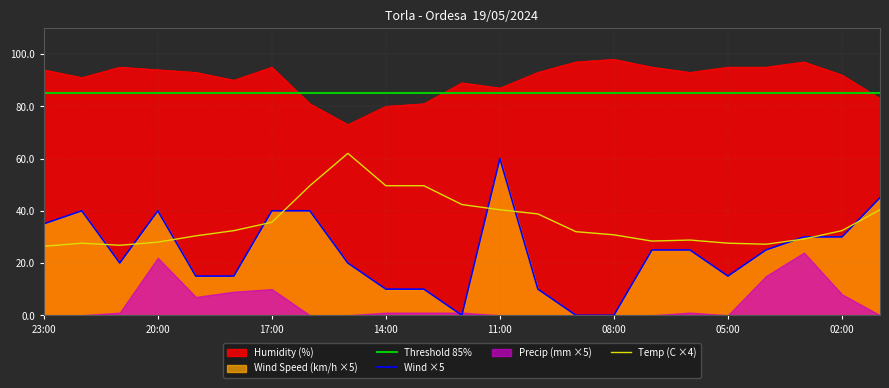

What is the maximum value for Temperature (C)?

62.0